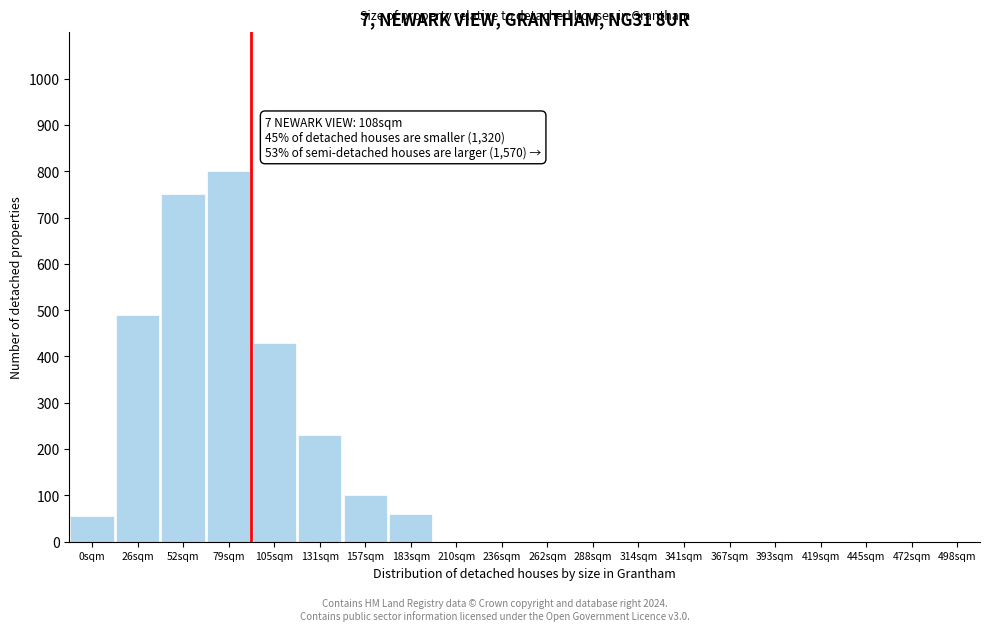

Reading left to right, list all the values displayed in this chart.

0sqm=55	26sqm=490	52sqm=750	79sqm=800	105sqm=430	131sqm=230	157sqm=100	183sqm=60	210sqm=0	236sqm=0	262sqm=0	288sqm=0	314sqm=0	341sqm=0	367sqm=0	393sqm=0	419sqm=0	445sqm=0	472sqm=0	498sqm=0